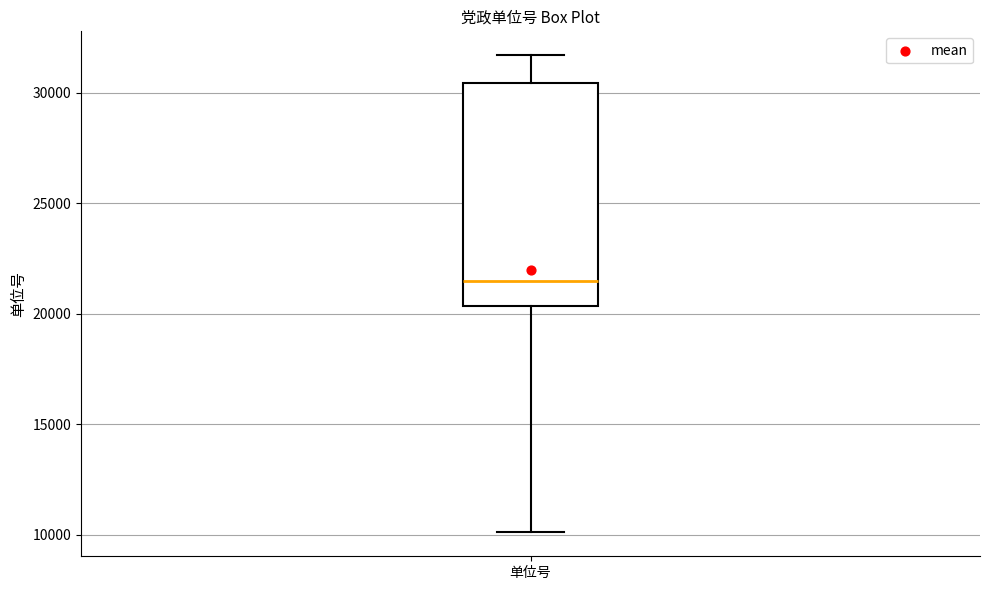

Where is the lower edge of the box for 单位号 on the y-axis? The values are not printed on the chart, so give them approximately, as read against the axis.

20500